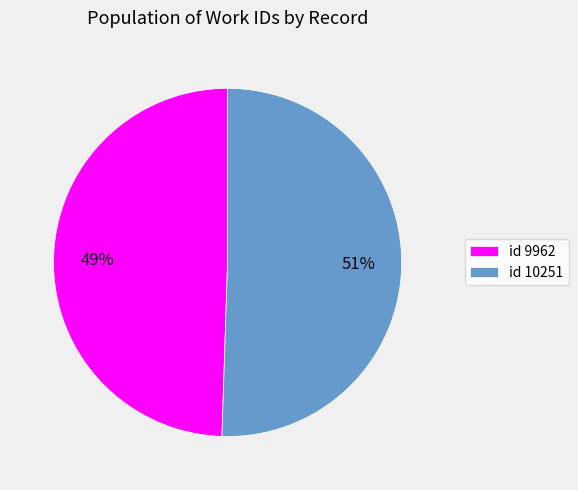

Is there a majority slice in this chart?

Yes